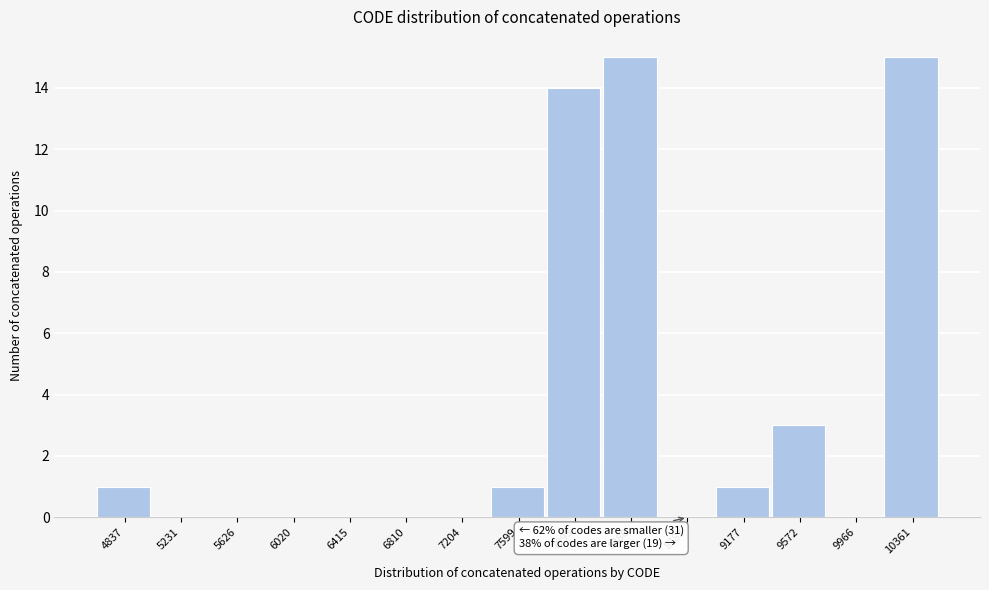

Reading right to left, list all the values displayed in this chart.

10361=15	9966=0	9572=3	9177=1	8783=0	8388=15	7993=14	7599=1	7204=0	6810=0	6415=0	6020=0	5626=0	5231=0	4837=1